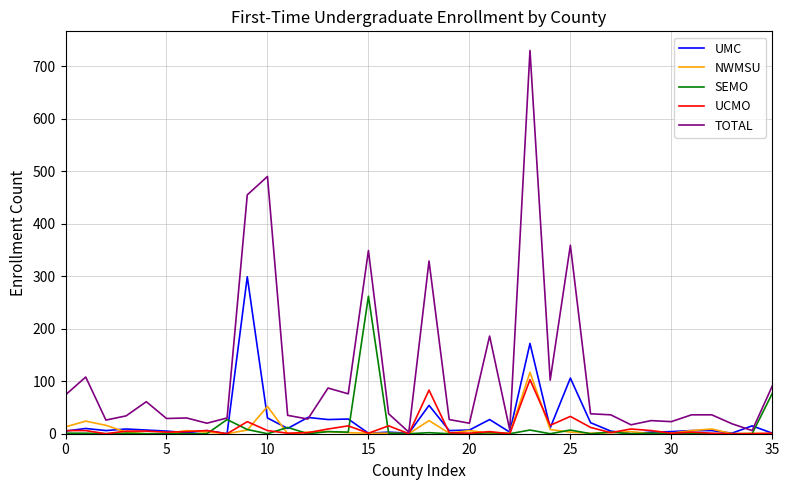

Which series has the largest total across all categories?

TOTAL